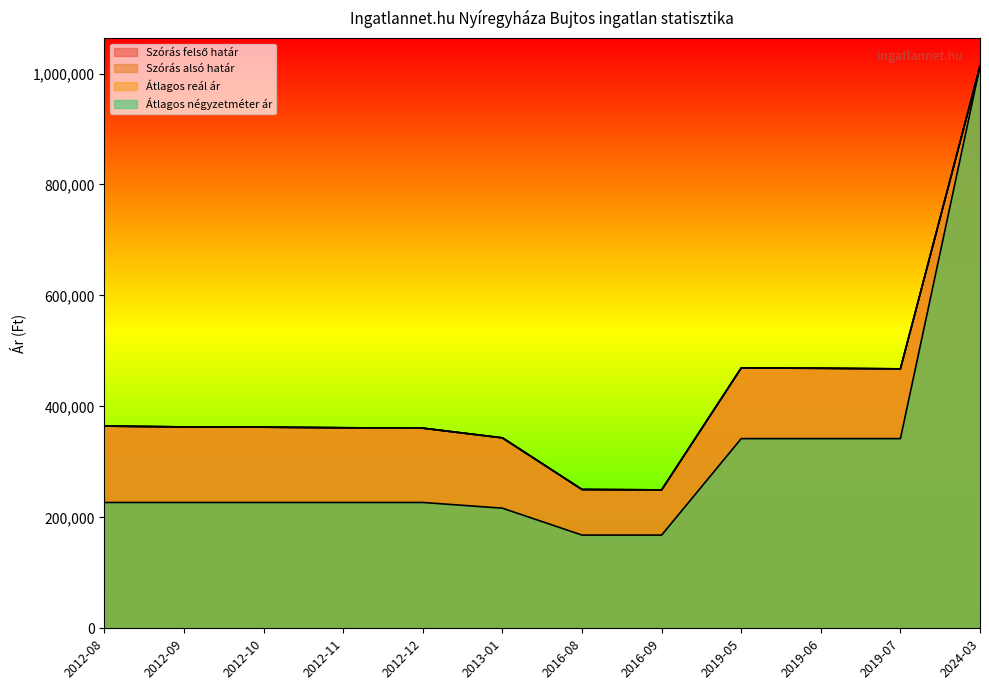

Does the chart display data point markers on the line(s)?

No